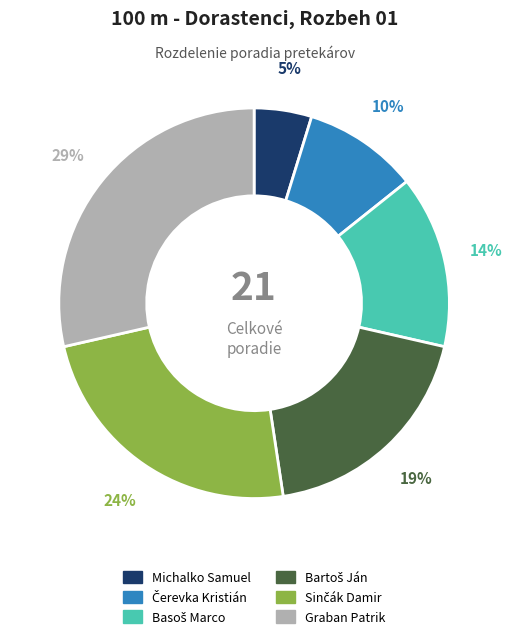

To the nearest percent, what is the average slice percentage?

17%